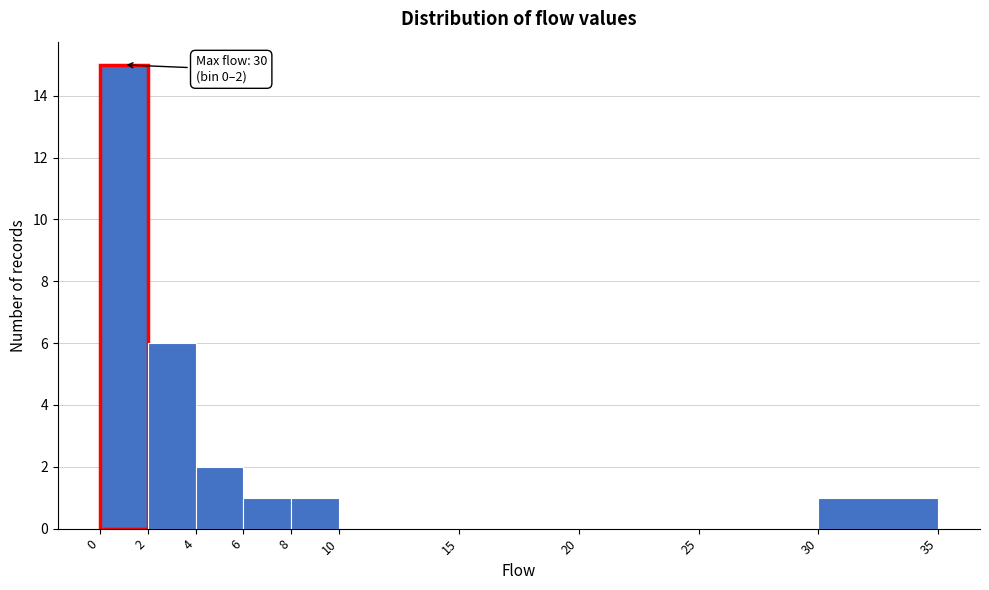

Which range on the x-axis has the tallest bar?

0 to 2